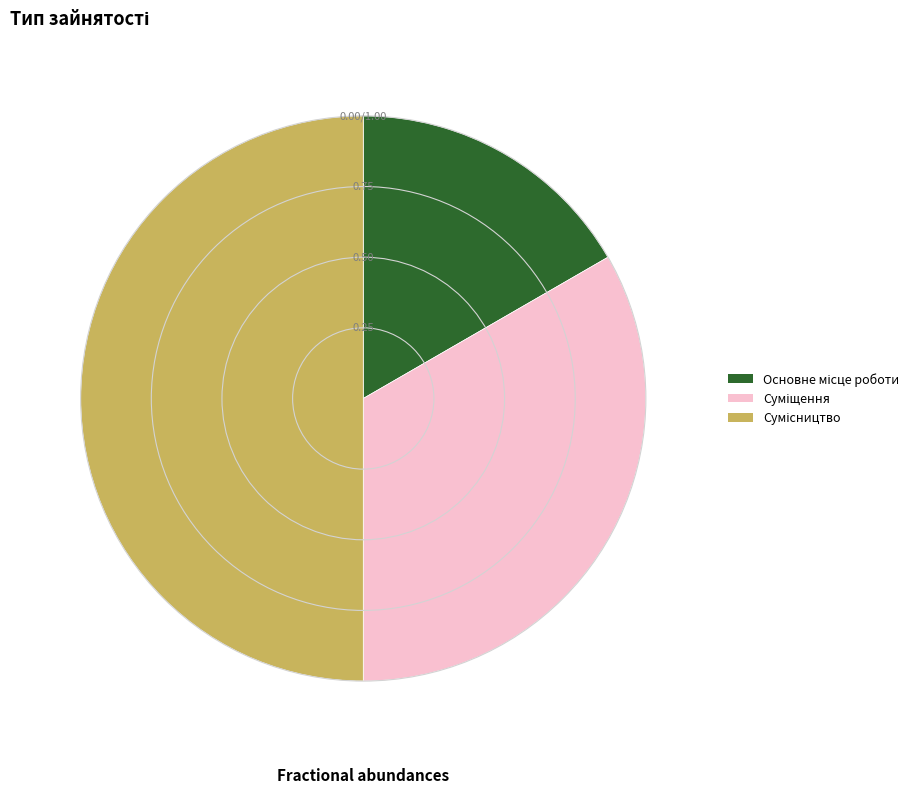

Rank the categories by value from lowest to highest.

Основне місце роботи, Суміщення, Сумісництво